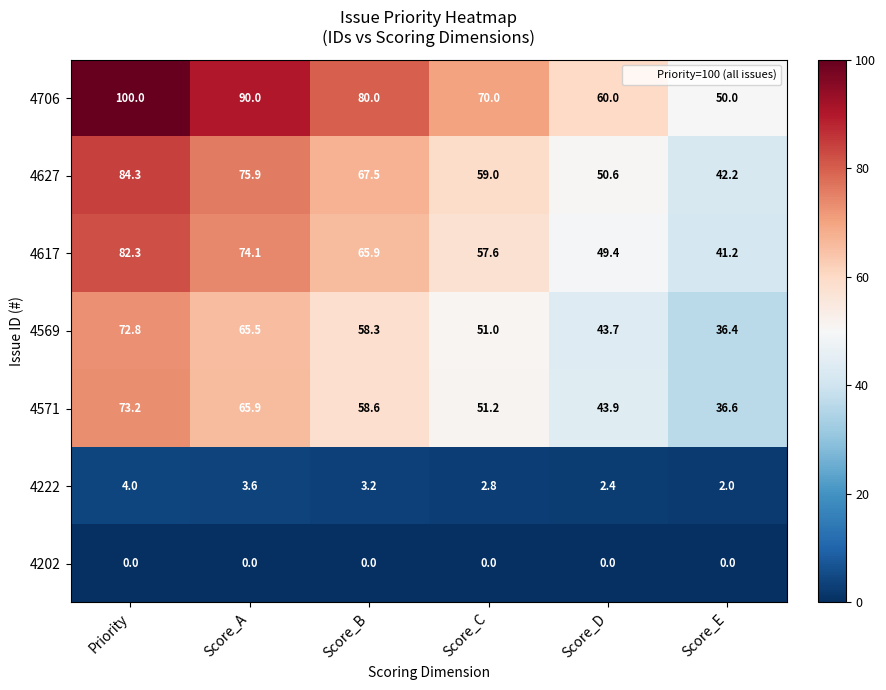

Which series has the largest range (max minus min)?

4706